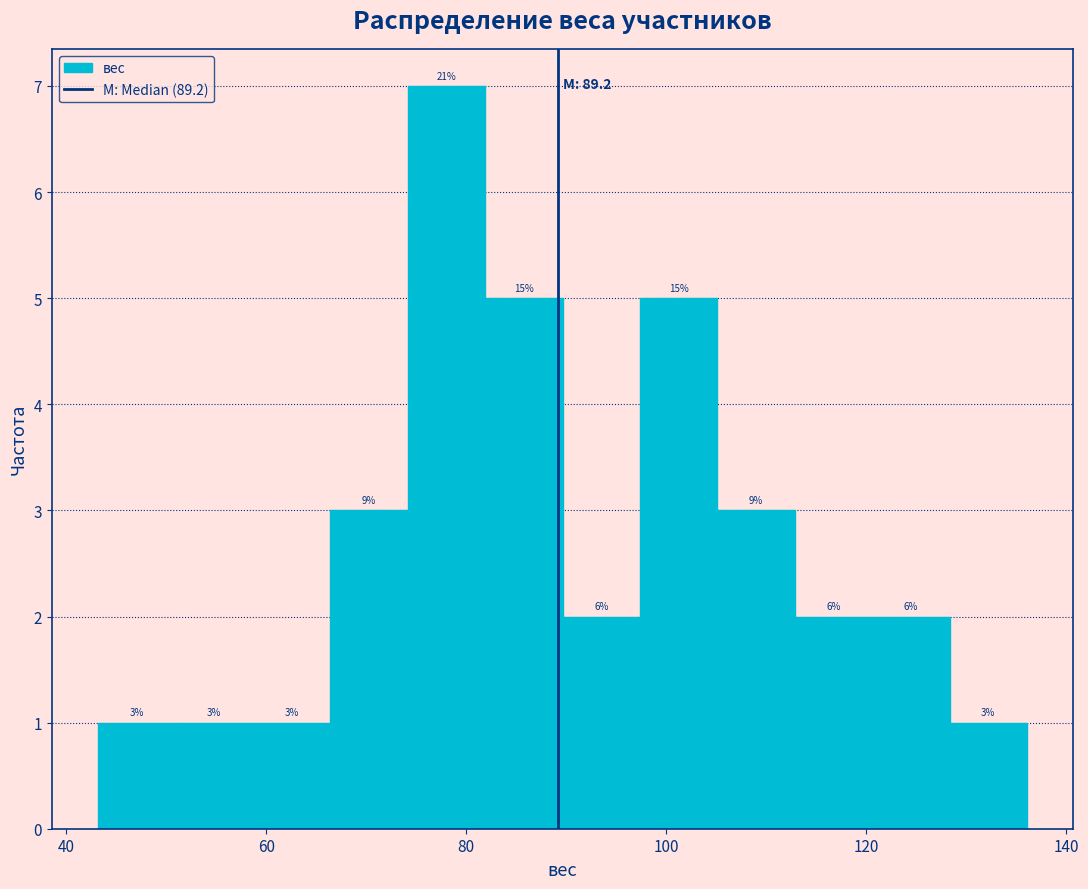

Around what value on the x-axis is the tallest bar? Give the approximate position of its centre, as read against the axis.

78